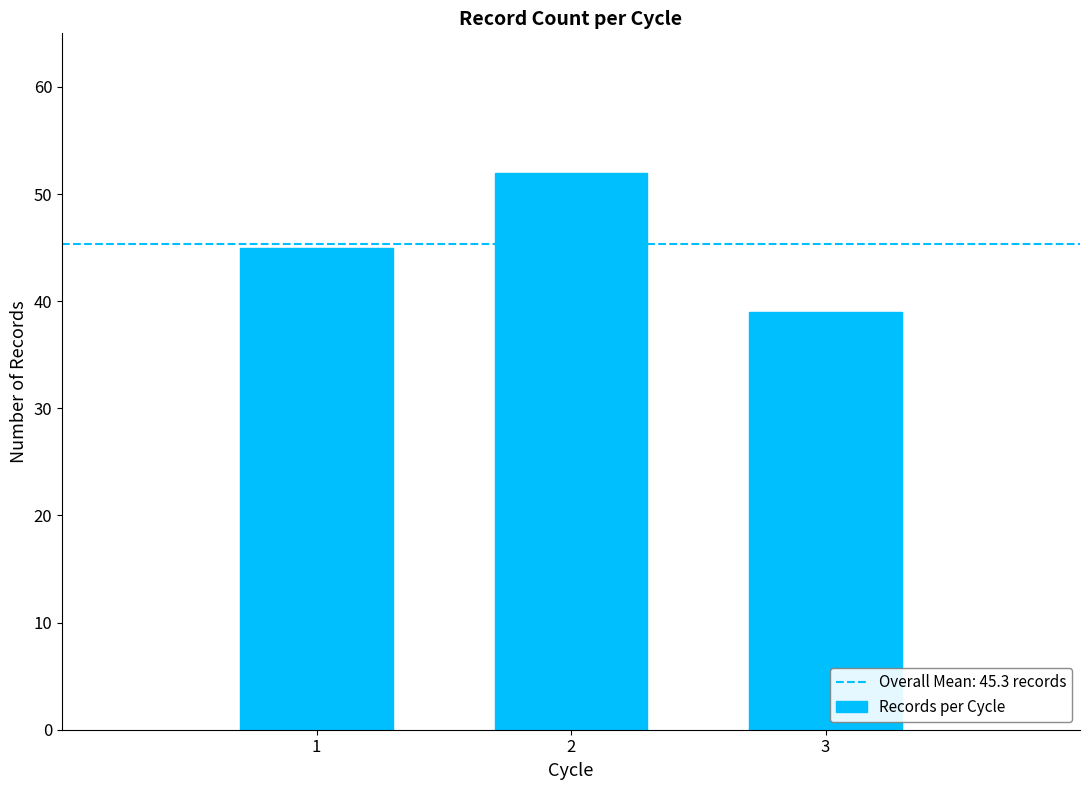

Reading left to right, what are all the values shown in this chart?

1=45	2=52	3=39